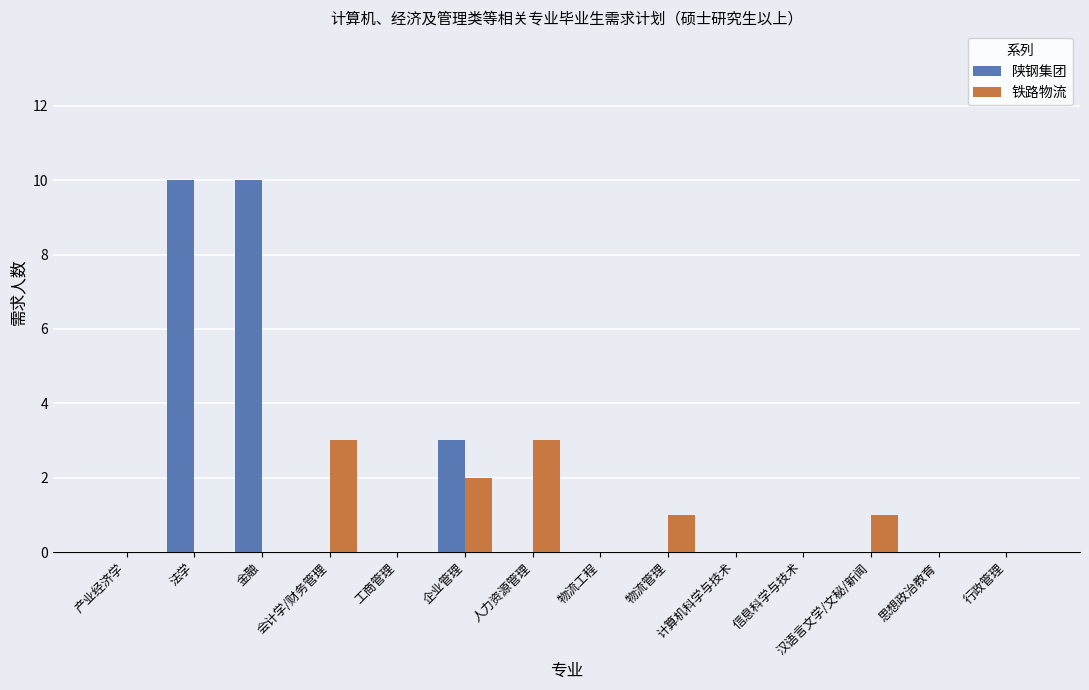

What is the sum of all 铁路物流 values?

10